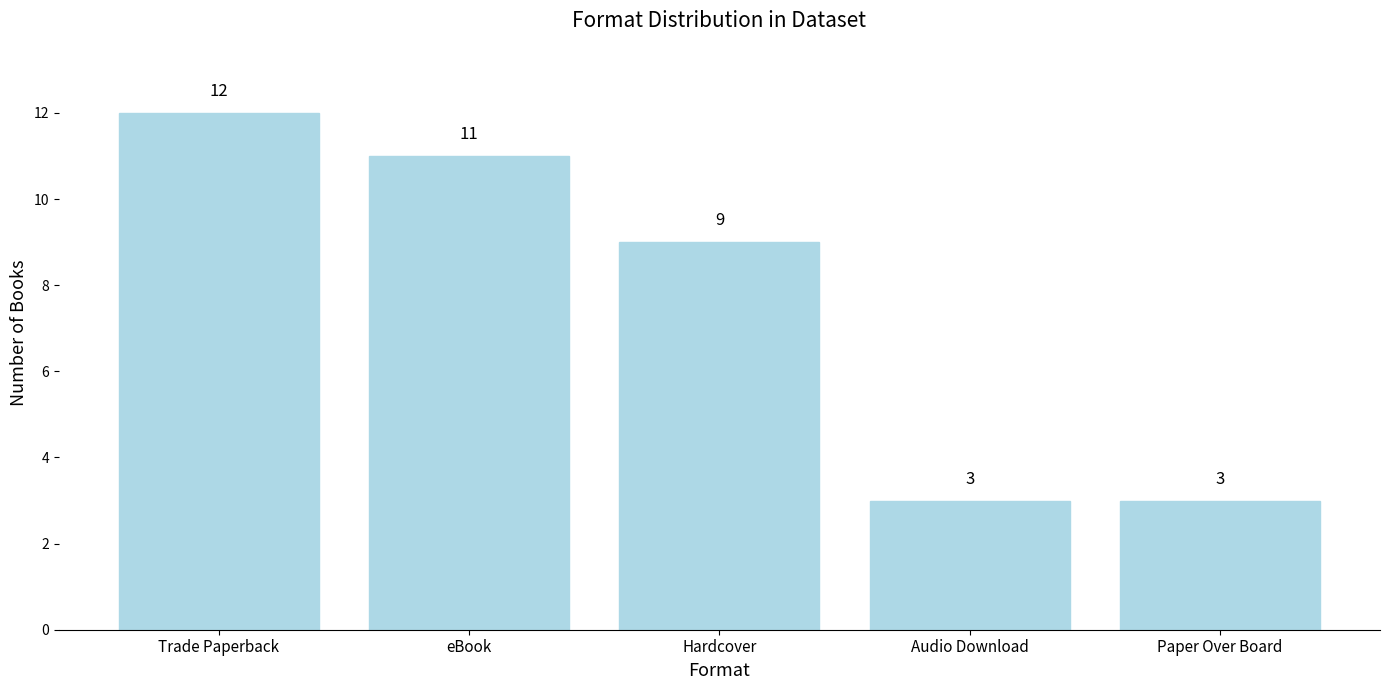

Count the number of data series in this chart.

1